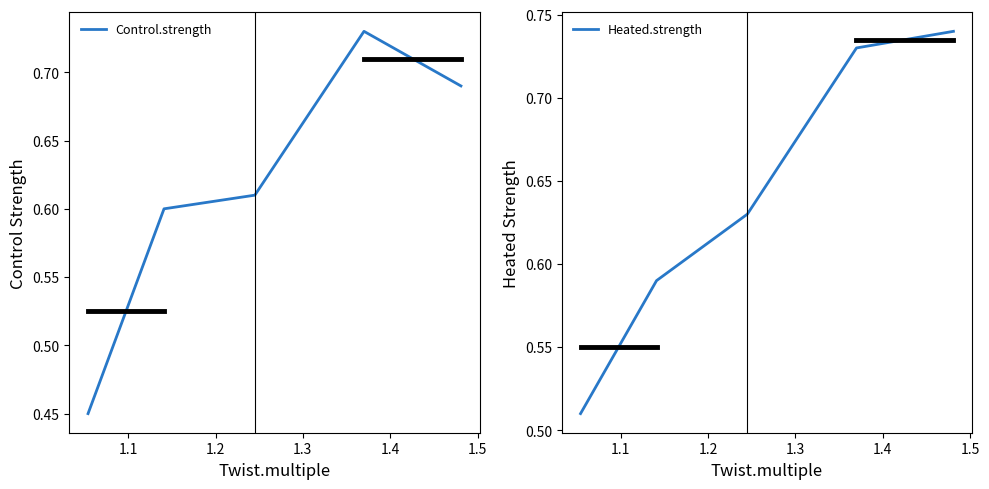

Which series has the largest total across all categories?

Heated.strength